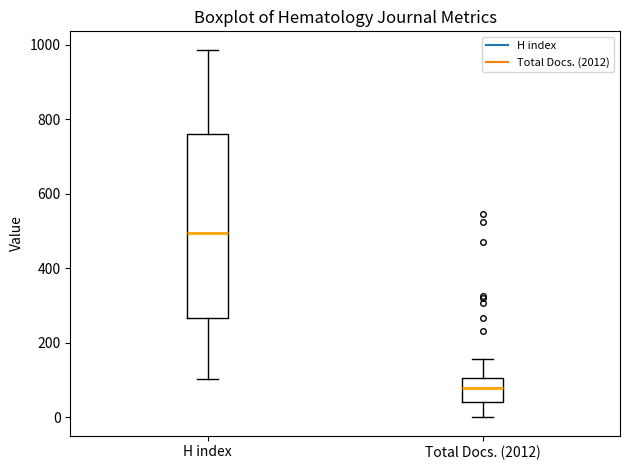

Reading left to right, transcribe this box plot: for each box, give where its median line is, the range the box spans, and where its two whiskers end, as read against the y-axis. The values are not printed on the chart, so give them approximately, as read against the axis.

H index: median 500, box 260 to 760, whiskers 100 to 980
Total Docs. (2012): median 80, box 40 to 100, whiskers 0 to 160